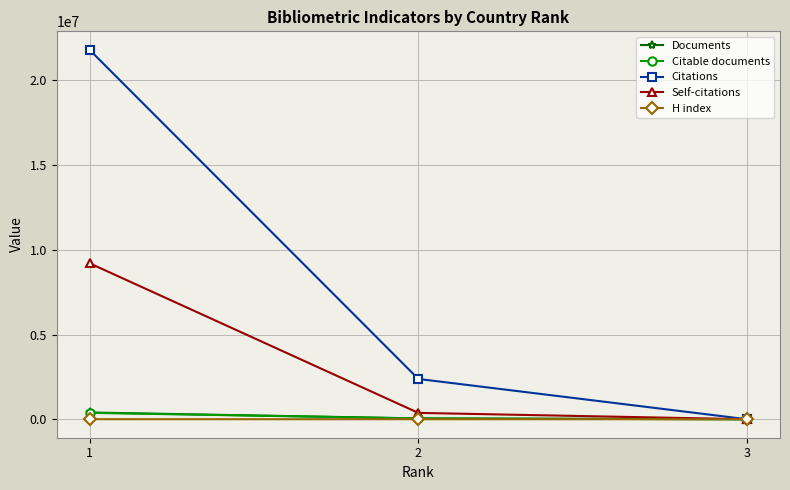

Which series has the widest spread of values?

Citations